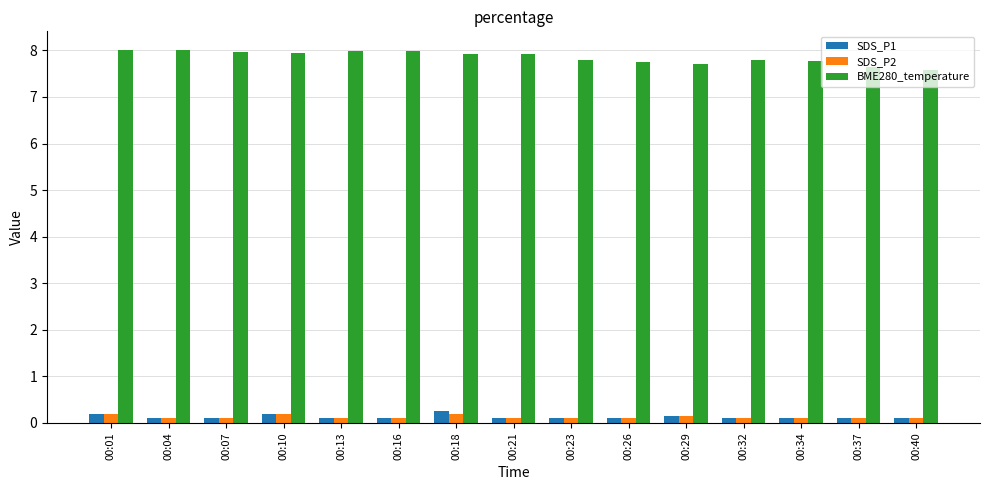

What is the difference between the maximum and minimum values in the BME280_temperature series?

0.4